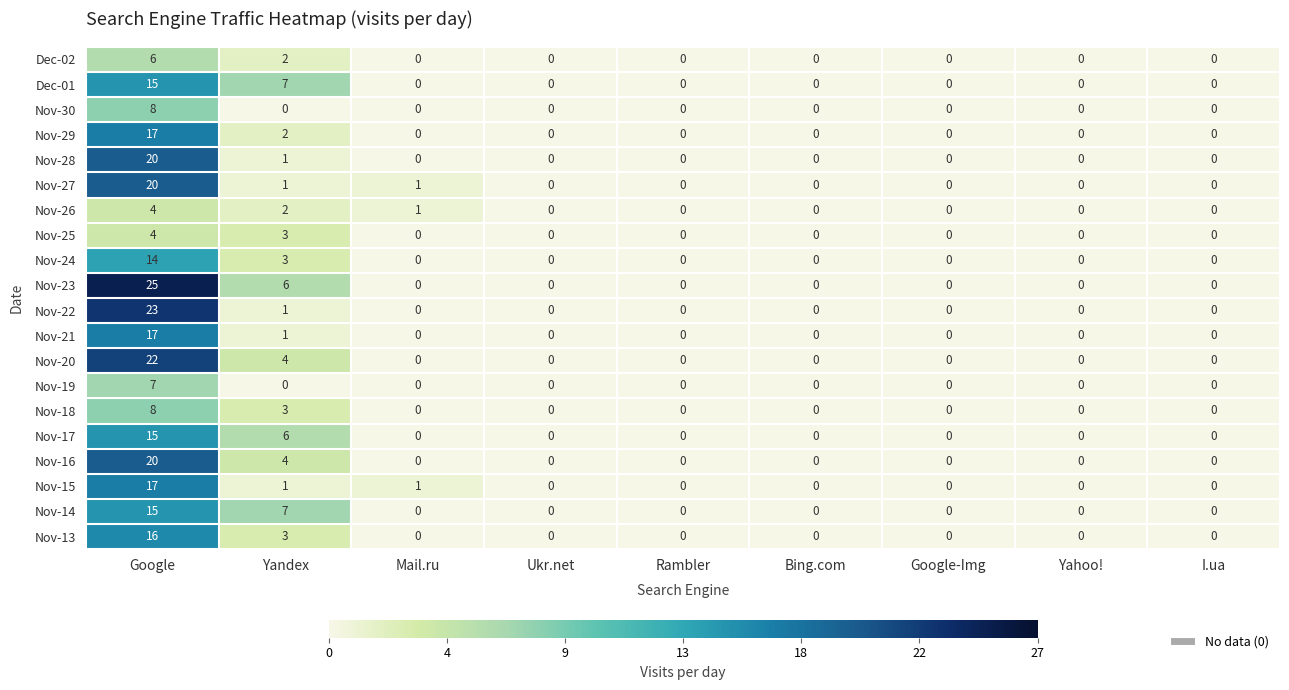

True or false: Dec-02 has a value of 0 at Mail.ru.

True